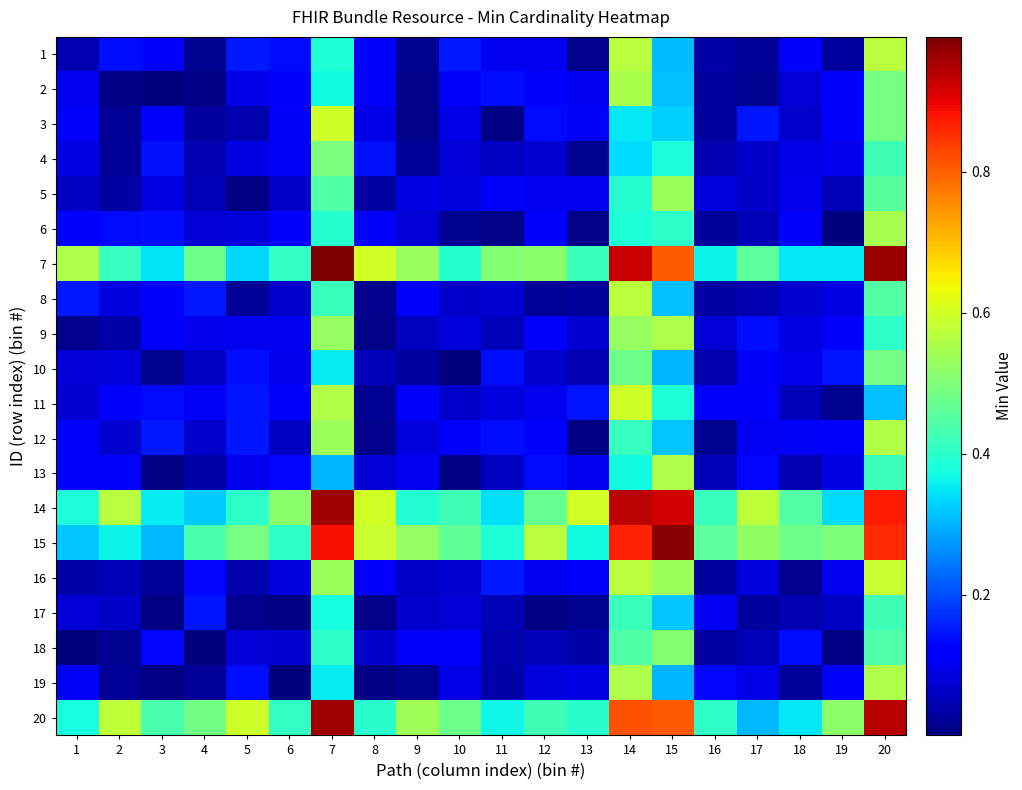

Reading left to right, transcribe all the data shown in this chart.

1: 1=0.0	2=0.1	3=0.1	4=0.0	5=0.1	6=0.1	7=0.4	8=0.1	9=0.0	10=0.1	11=0.1	12=0.1	13=0.0	14=0.6	15=0.3	16=0.0	17=0.0	18=0.1	19=0.0	20=0.6
2: 1=0.1	2=0.0	3=0.0	4=0.0	5=0.1	6=0.1	7=0.4	8=0.1	9=0.0	10=0.1	11=0.1	12=0.1	13=0.1	14=0.6	15=0.3	16=0.0	17=0.0	18=0.1	19=0.1	20=0.5
3: 1=0.1	2=0.0	3=0.1	4=0.0	5=0.0	6=0.1	7=0.6	8=0.1	9=0.0	10=0.1	11=0.0	12=0.1	13=0.1	14=0.4	15=0.3	16=0.0	17=0.1	18=0.1	19=0.1	20=0.5
4: 1=0.1	2=0.0	3=0.1	4=0.0	5=0.1	6=0.1	7=0.5	8=0.1	9=0.0	10=0.1	11=0.1	12=0.1	13=0.0	14=0.3	15=0.4	16=0.0	17=0.1	18=0.1	19=0.1	20=0.4
5: 1=0.1	2=0.0	3=0.1	4=0.0	5=0.0	6=0.1	7=0.4	8=0.0	9=0.1	10=0.1	11=0.1	12=0.1	13=0.1	14=0.4	15=0.5	16=0.1	17=0.1	18=0.1	19=0.1	20=0.5
6: 1=0.1	2=0.1	3=0.1	4=0.1	5=0.1	6=0.1	7=0.4	8=0.1	9=0.1	10=0.0	11=0.0	12=0.1	13=0.0	14=0.4	15=0.4	16=0.0	17=0.0	18=0.1	19=0.0	20=0.5
7: 1=0.6	2=0.4	3=0.3	4=0.5	5=0.3	6=0.4	7=1.0	8=0.6	9=0.5	10=0.4	11=0.5	12=0.5	13=0.4	14=0.9	15=0.8	16=0.4	17=0.5	18=0.3	19=0.3	20=1.0
8: 1=0.1	2=0.1	3=0.1	4=0.1	5=0.0	6=0.1	7=0.4	8=0.0	9=0.1	10=0.1	11=0.1	12=0.0	13=0.0	14=0.6	15=0.3	16=0.0	17=0.0	18=0.1	19=0.1	20=0.4
9: 1=0.0	2=0.0	3=0.1	4=0.1	5=0.1	6=0.1	7=0.5	8=0.0	9=0.1	10=0.1	11=0.1	12=0.1	13=0.1	14=0.5	15=0.6	16=0.1	17=0.1	18=0.1	19=0.1	20=0.4
10: 1=0.1	2=0.1	3=0.0	4=0.1	5=0.1	6=0.1	7=0.4	8=0.1	9=0.0	10=0.0	11=0.1	12=0.1	13=0.0	14=0.5	15=0.3	16=0.0	17=0.1	18=0.1	19=0.1	20=0.5
11: 1=0.1	2=0.1	3=0.1	4=0.1	5=0.1	6=0.1	7=0.6	8=0.0	9=0.1	10=0.1	11=0.1	12=0.1	13=0.1	14=0.6	15=0.4	16=0.1	17=0.1	18=0.1	19=0.0	20=0.3
12: 1=0.1	2=0.1	3=0.1	4=0.1	5=0.1	6=0.1	7=0.5	8=0.0	9=0.1	10=0.1	11=0.1	12=0.1	13=0.0	14=0.4	15=0.3	16=0.0	17=0.1	18=0.1	19=0.1	20=0.6
13: 1=0.1	2=0.1	3=0.0	4=0.0	5=0.1	6=0.1	7=0.3	8=0.1	9=0.1	10=0.0	11=0.1	12=0.1	13=0.1	14=0.4	15=0.6	16=0.1	17=0.1	18=0.0	19=0.1	20=0.4
14: 1=0.4	2=0.6	3=0.4	4=0.3	5=0.4	6=0.5	7=1.0	8=0.6	9=0.4	10=0.4	11=0.3	12=0.5	13=0.6	14=0.9	15=0.9	16=0.4	17=0.6	18=0.4	19=0.3	20=0.9
15: 1=0.3	2=0.4	3=0.3	4=0.4	5=0.5	6=0.4	7=0.9	8=0.6	9=0.5	10=0.5	11=0.4	12=0.6	13=0.4	14=0.9	15=1.0	16=0.5	17=0.5	18=0.5	19=0.5	20=0.9
16: 1=0.0	2=0.0	3=0.0	4=0.1	5=0.0	6=0.1	7=0.5	8=0.1	9=0.1	10=0.1	11=0.1	12=0.1	13=0.1	14=0.6	15=0.5	16=0.0	17=0.1	18=0.0	19=0.1	20=0.6
17: 1=0.1	2=0.1	3=0.0	4=0.1	5=0.0	6=0.0	7=0.4	8=0.0	9=0.1	10=0.1	11=0.0	12=0.0	13=0.0	14=0.4	15=0.3	16=0.1	17=0.0	18=0.0	19=0.1	20=0.4
18: 1=0.0	2=0.0	3=0.1	4=0.0	5=0.1	6=0.1	7=0.4	8=0.1	9=0.1	10=0.1	11=0.0	12=0.0	13=0.0	14=0.4	15=0.5	16=0.0	17=0.0	18=0.1	19=0.0	20=0.4
19: 1=0.1	2=0.0	3=0.0	4=0.0	5=0.1	6=0.0	7=0.4	8=0.0	9=0.0	10=0.1	11=0.0	12=0.1	13=0.1	14=0.6	15=0.3	16=0.1	17=0.1	18=0.0	19=0.1	20=0.6
20: 1=0.4	2=0.6	3=0.4	4=0.5	5=0.6	6=0.4	7=1.0	8=0.4	9=0.5	10=0.5	11=0.4	12=0.4	13=0.4	14=0.8	15=0.8	16=0.4	17=0.3	18=0.3	19=0.5	20=0.9